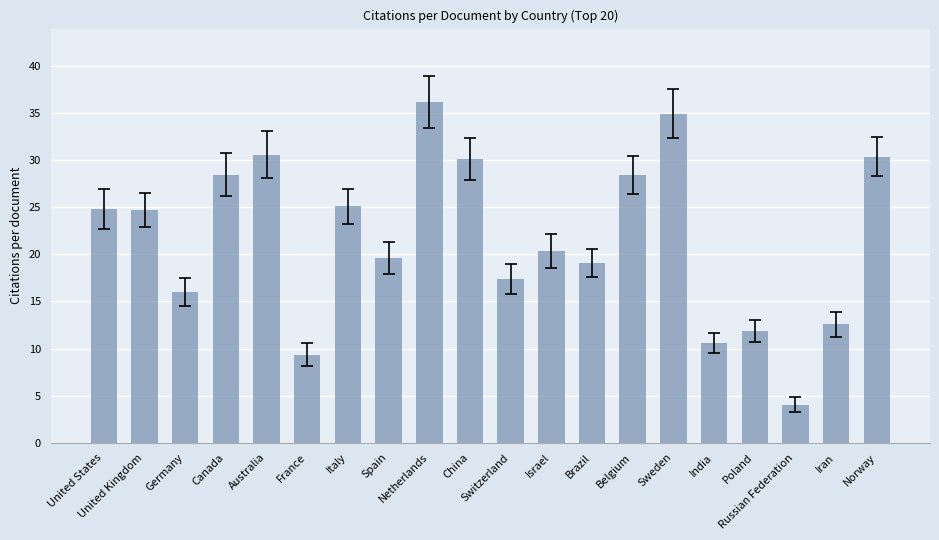

What is the sum of all values?

434.4